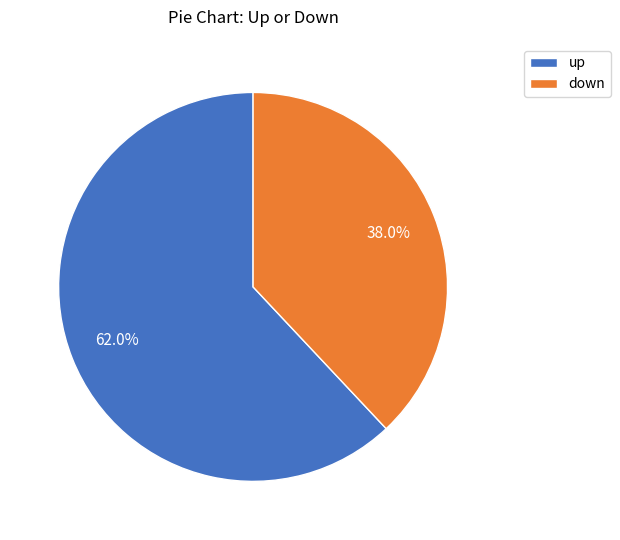

Which slice is the largest?

up